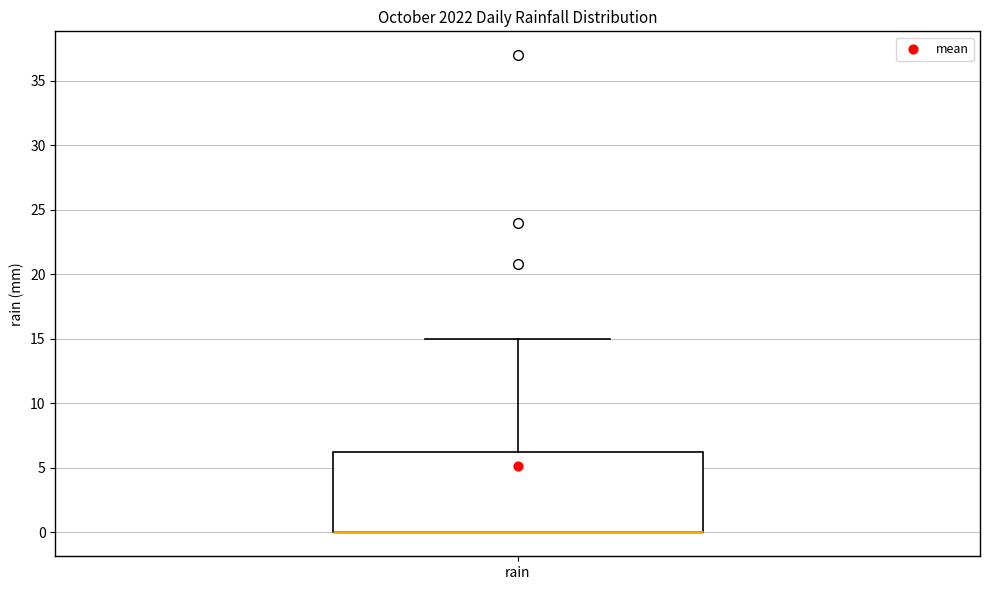

Read this box plot against the y-axis: the position of the median line, the range covered by the box, and the ends of both whiskers. The values are not printed on the chart, so give them approximately, as read against the axis.

median 0 (drawn on the box's lower edge), box 0 to 6, whiskers 0 to 15